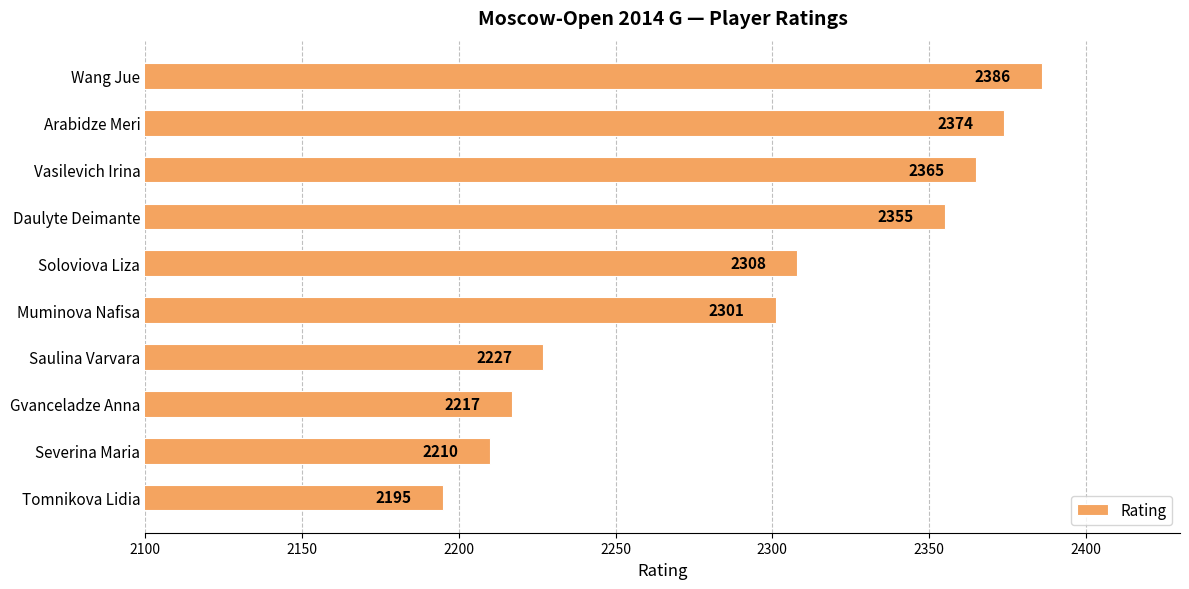

How many bars are there in total?

10